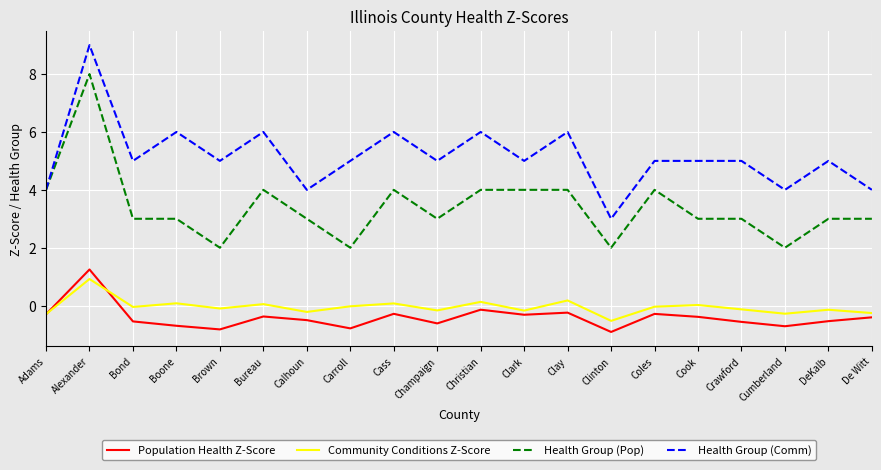

True or false: Health Group (Comm) has more than 1 interior local peaks.

True